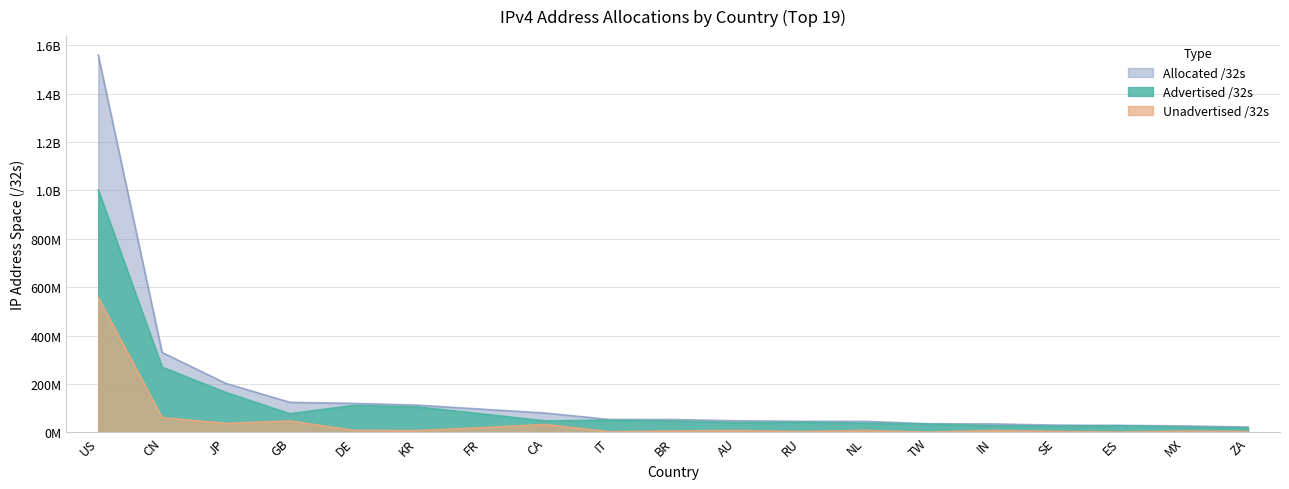

Where does the Advertised /32s series first go above 47041280?

US